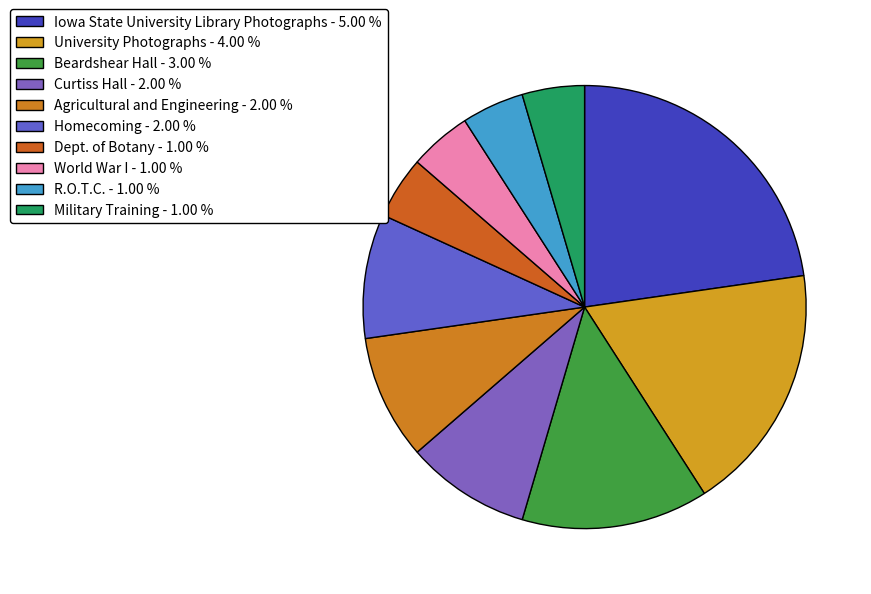

To the nearest percent, what is the difference between the Agricultural and Engineering and Iowa State University Library Photographs slice percentages?

14%